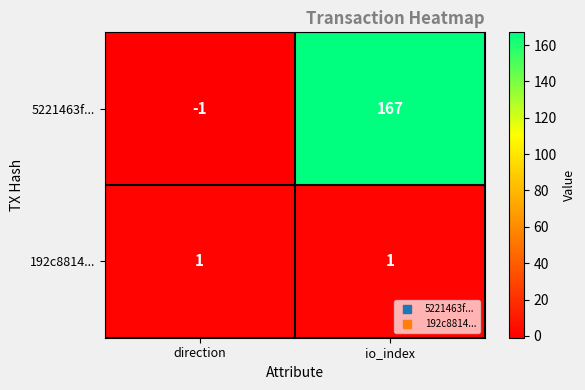

Rank the series by their maximum value, from lowest to highest.

192c8814..., 5221463f...